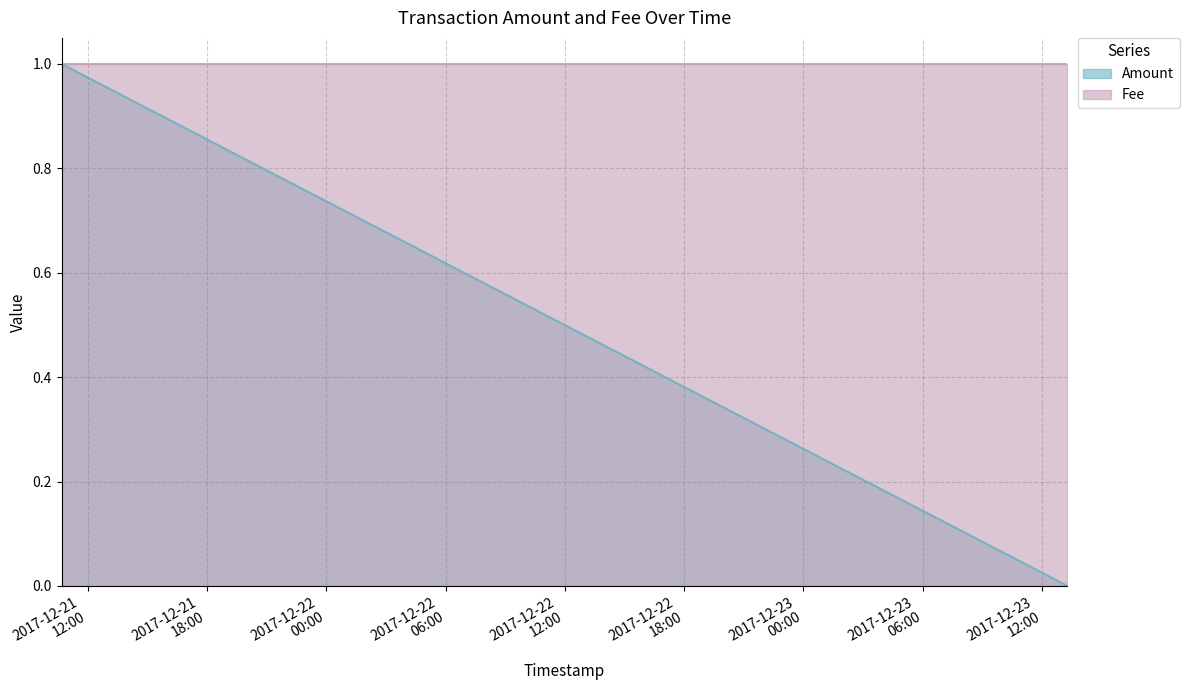

How many categories are shown in the chart?

3